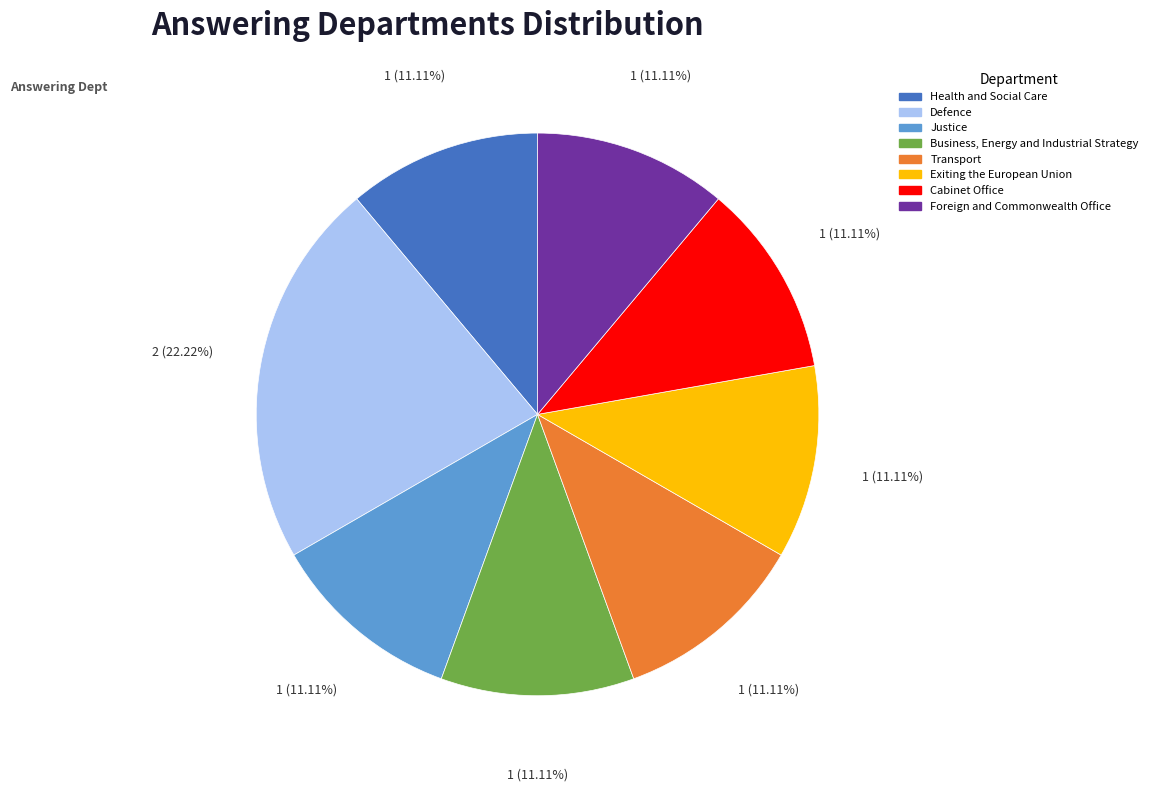

Does any single category account for the majority?

No